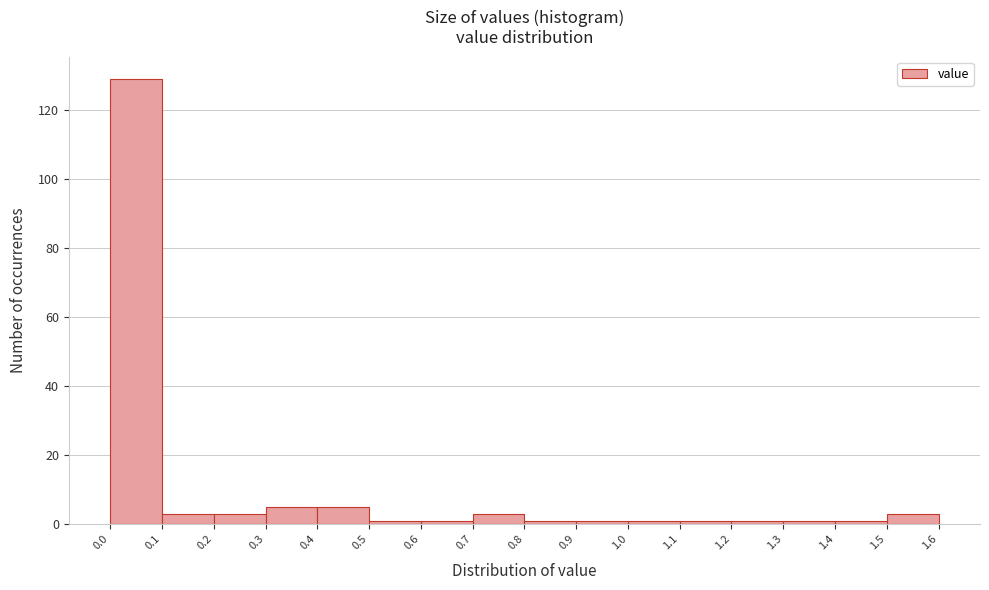

Reading left to right, transcribe this chart: for each bar, give the range it covers on the x-axis and its height. The values are not printed on the chart, so give them approximately, as read against the axis.

0.0 to 0.1: 130
0.1 to 0.2: 4
0.2 to 0.3: 4
0.3 to 0.4: 6
0.4 to 0.5: 6
0.5 to 0.6: under 2
0.6 to 0.7: under 2
0.7 to 0.8: 4
0.8 to 0.9: under 2
0.9 to 1.0: under 2
1.0 to 1.1: under 2
1.1 to 1.2: under 2
1.2 to 1.3: under 2
1.3 to 1.4: under 2
1.4 to 1.5: under 2
1.5 to 1.6: 4